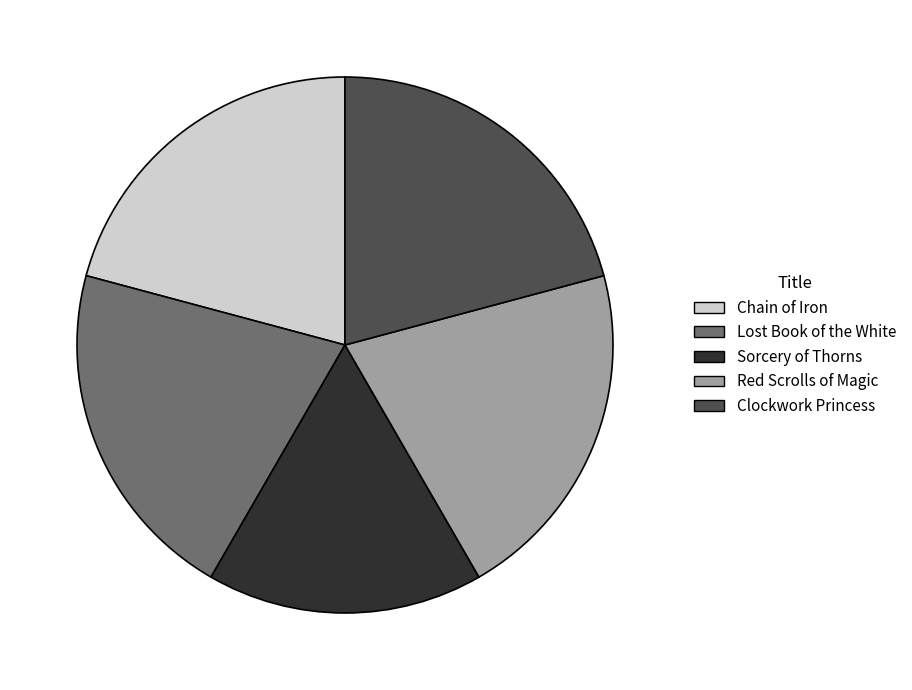

Do Red Scrolls of Magic and Chain of Iron together represent more than half of the pie?

No